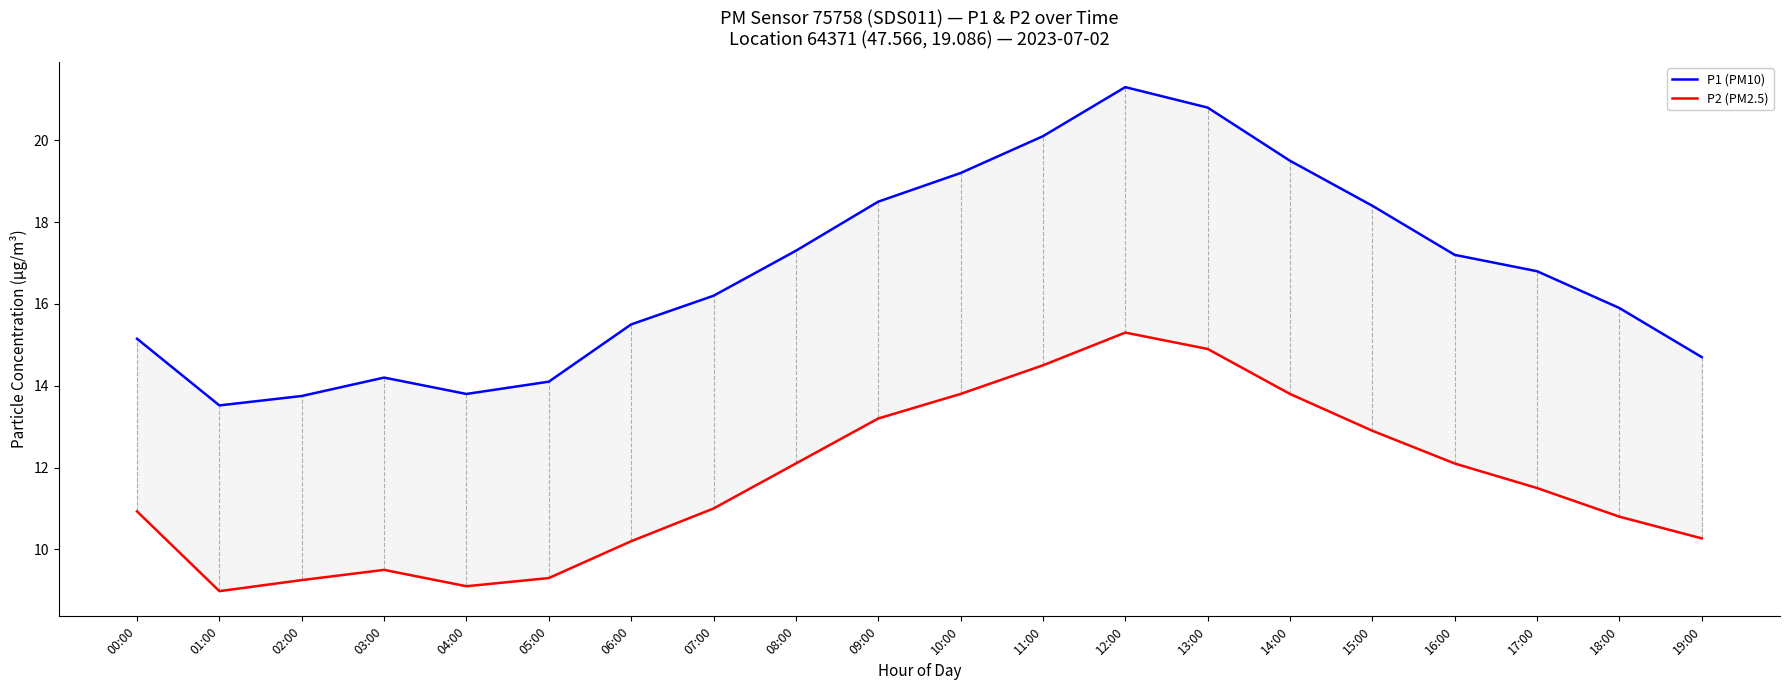

Between 06:00 and 14:00, which series saw the biggest shift?

P1 (PM10)